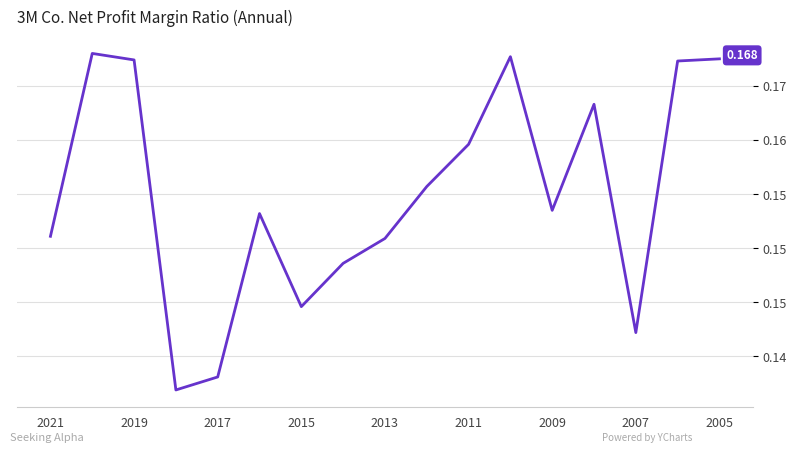

Does the chart display data point markers on the line(s)?

No